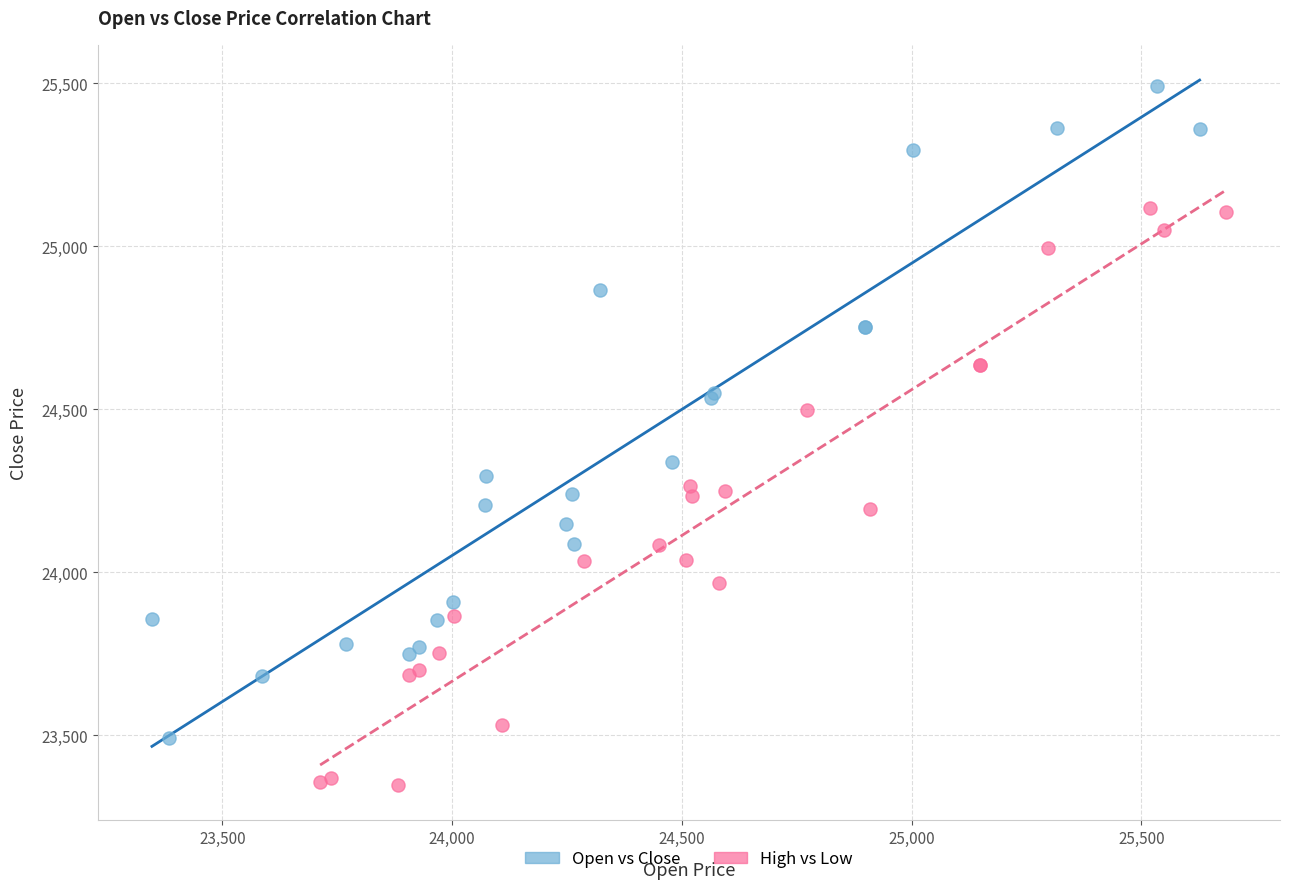

Which series reaches the maximum Y coordinate?

Open vs Close